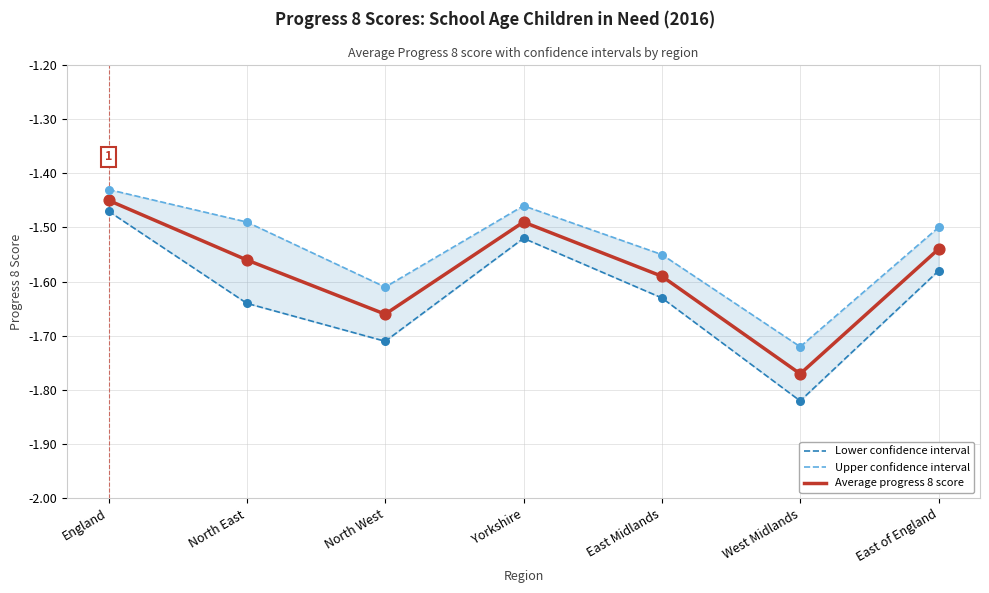

What is the total value across all series at England?

-4.3